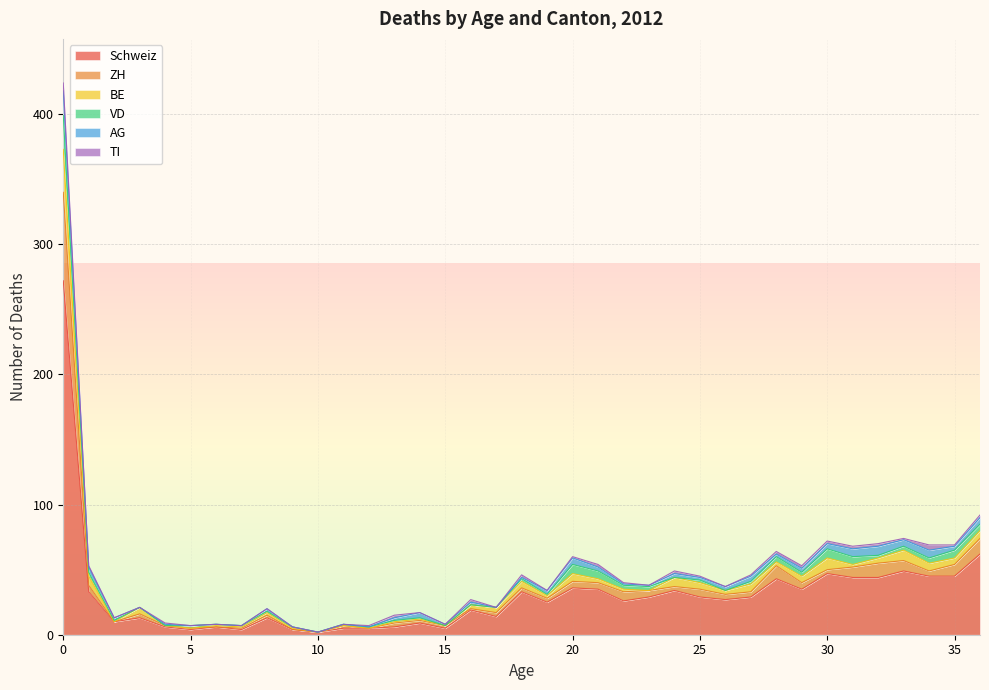

What are all the series names shown in the legend?

Schweiz, ZH, BE, VD, AG, TI